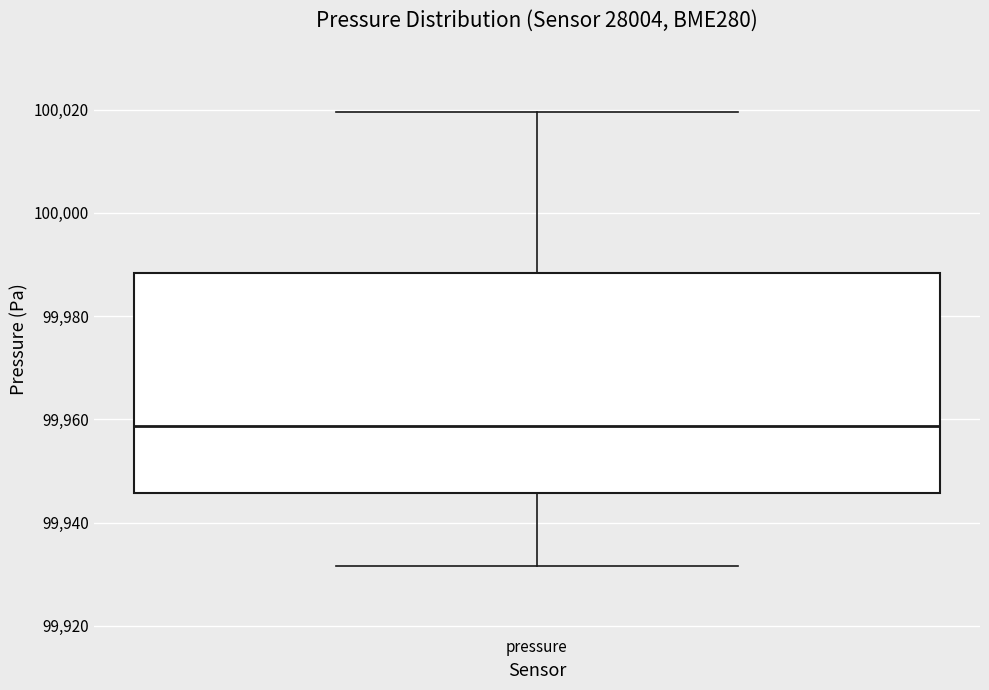

Where does the lower whisker of the box for pressure end on the y-axis? The values are not printed on the chart, so give them approximately, as read against the axis.

99932